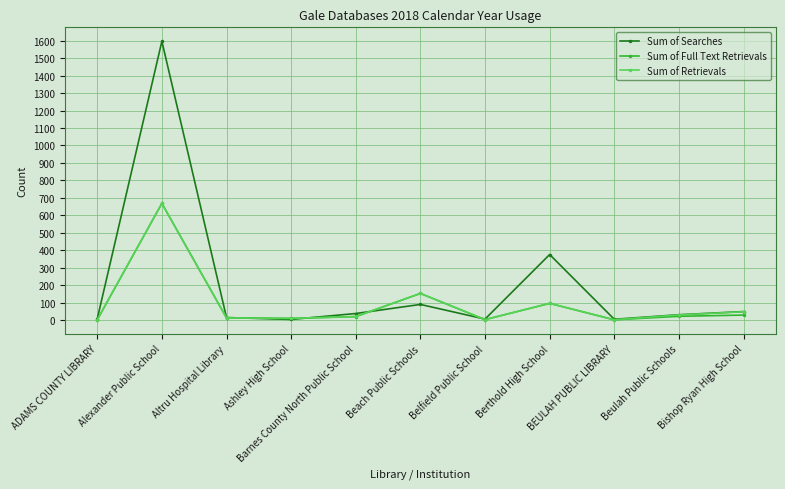

Which series has the largest range (max minus min)?

Sum of Searches